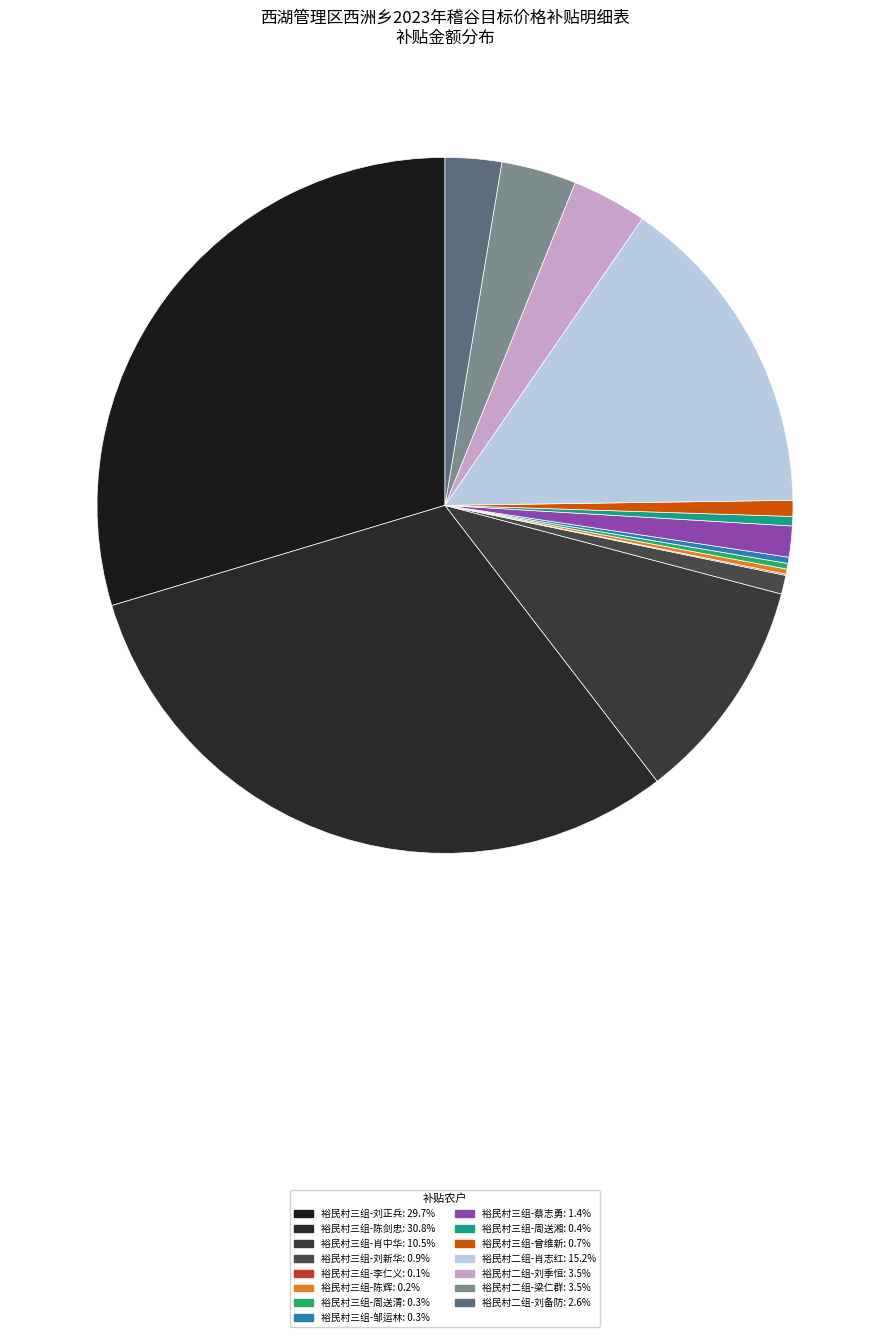

Is it true that 裕民村三组-周送湘 is 1% of the pie?

False